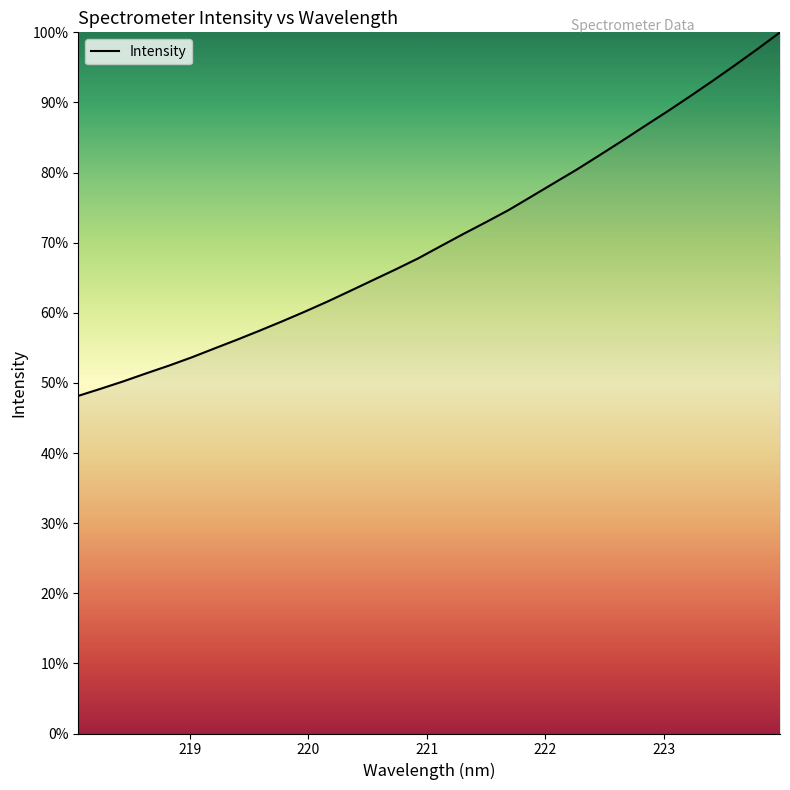

Reading left to right, what are all the values shown in this chart?

48.2	49.2	50.2	51.4	52.5	53.6	54.9	56.2	57.4	58.8	60.2	61.6	63.1	64.6	66.2	67.8	69.5	71.2	72.9	74.7	76.6	78.5	80.4	82.4	84.5	86.6	88.7	90.8	93.0	95.3	97.6	100.0